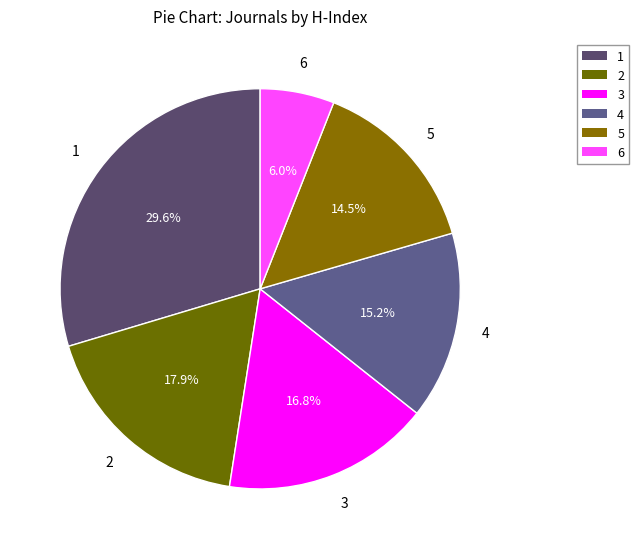

How many segments does this pie chart have?

6